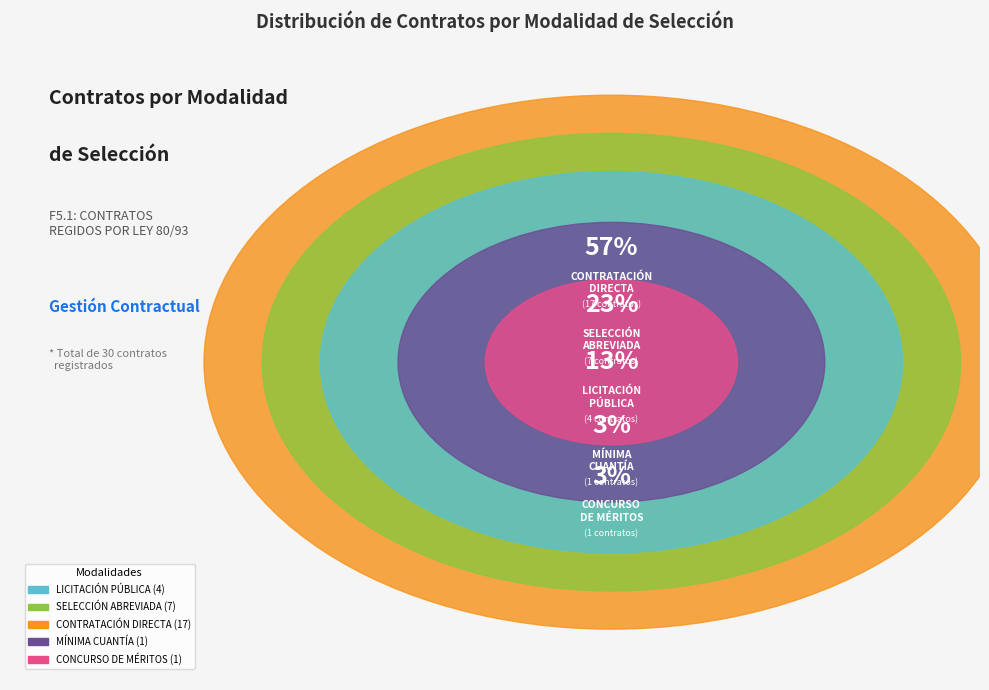

True or false: 17 accounts for 1% of the total.

False